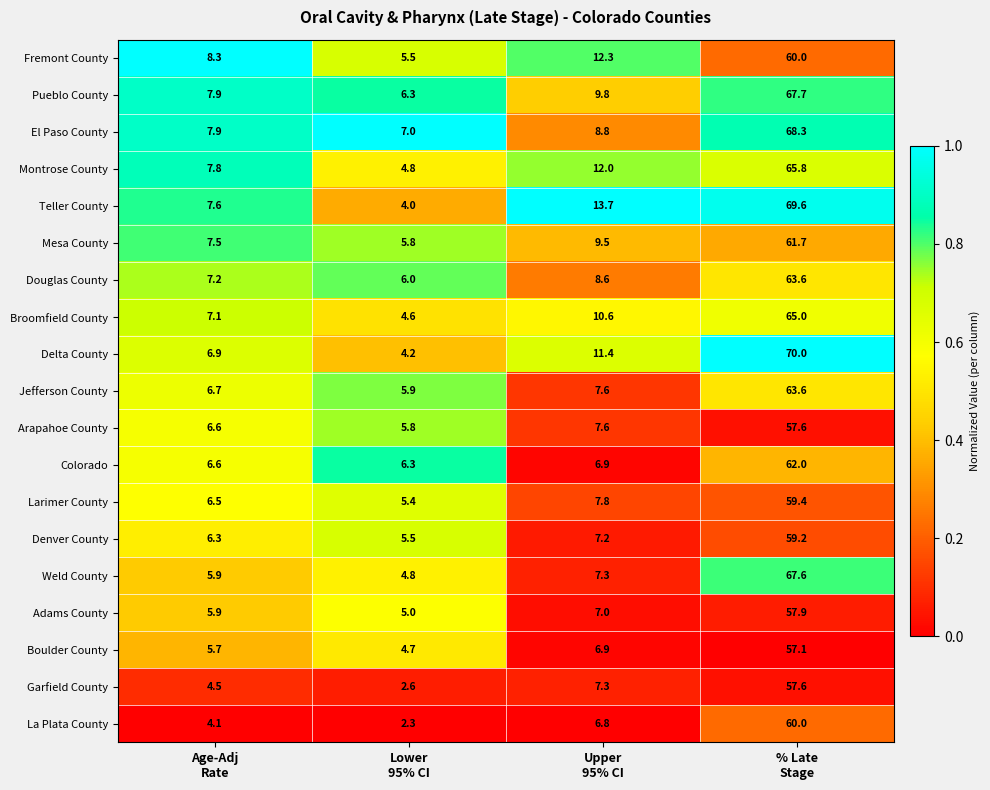

What is the difference between the maximum and minimum values in the Colorado series?

55.7